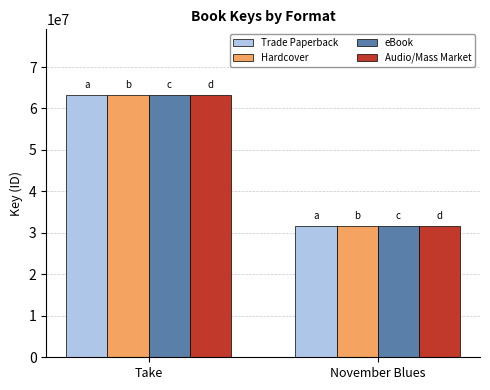

How many groups of bars are there?

2